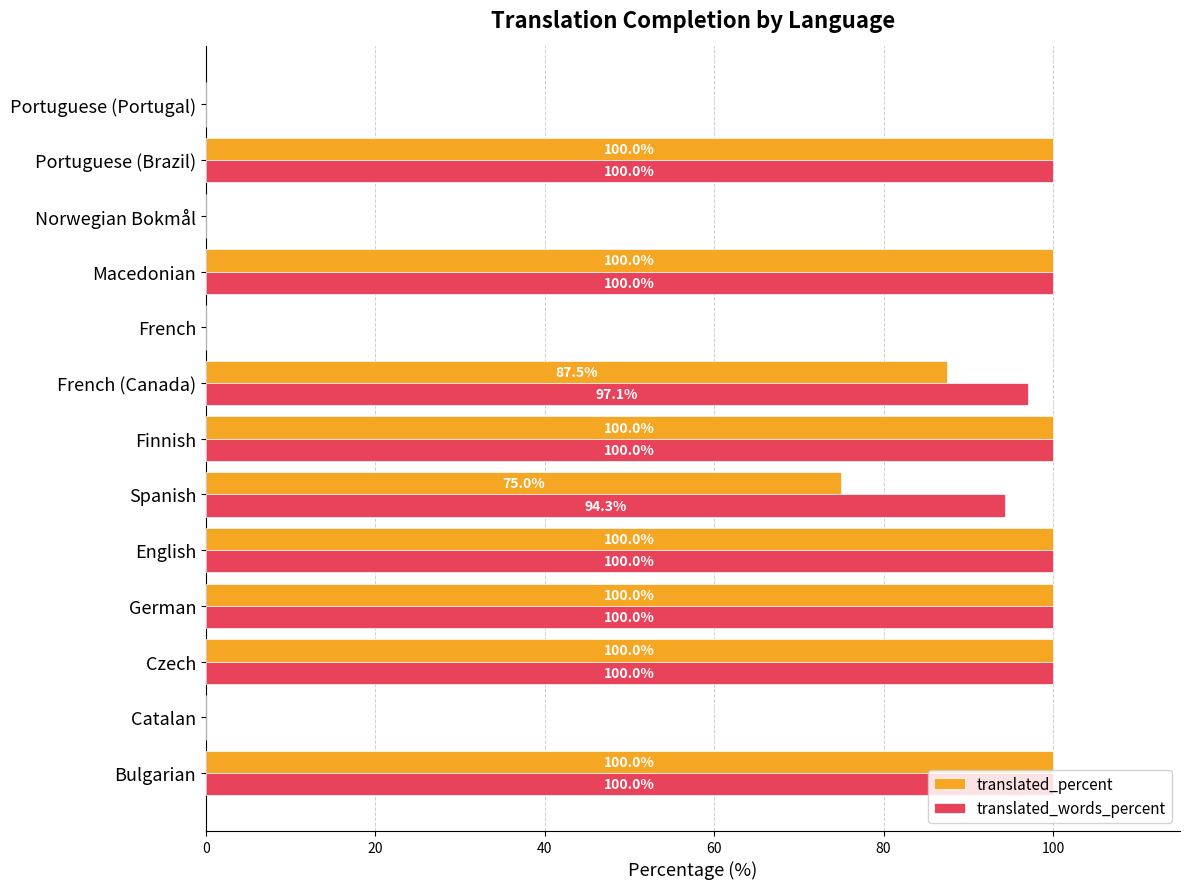

True or false: translated_percent has a value of 149.1 at English.

False